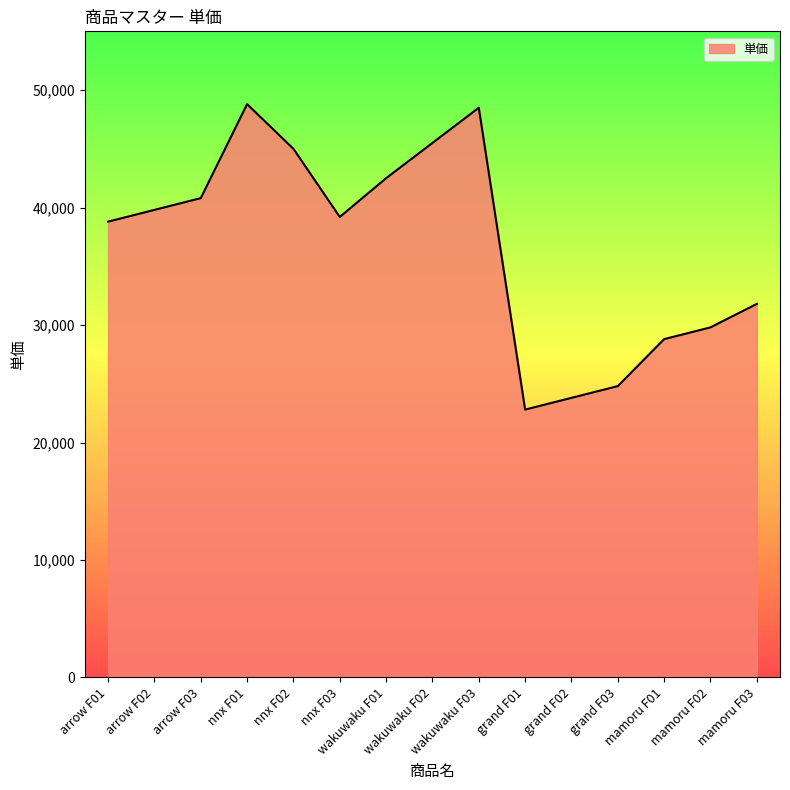

What is the difference between the values at arrow F03 and arrow F02?

1000